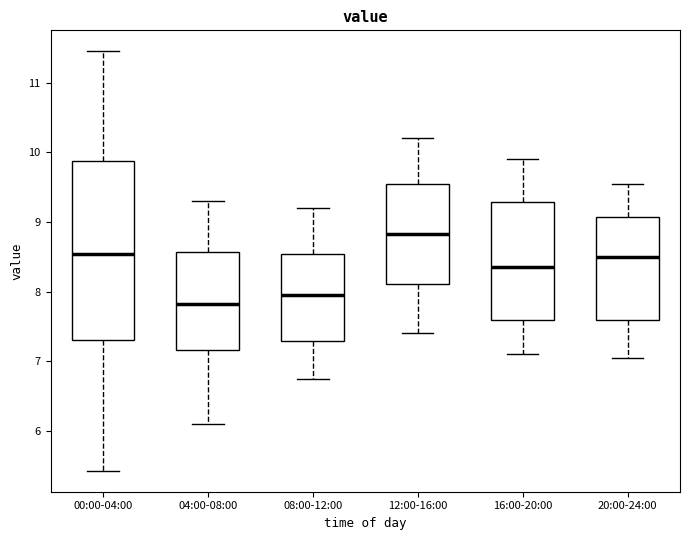

Reading left to right, transcribe this box plot: for each box, give where its median line is, the range the box spans, and where its two whiskers end, as read against the y-axis. The values are not printed on the chart, so give them approximately, as read against the axis.

00:00-04:00: median 8.5, box 7.3 to 9.9, whiskers 5.4 to 11.5
04:00-08:00: median 7.8, box 7.2 to 8.6, whiskers 6.1 to 9.3
08:00-12:00: median 8.0, box 7.3 to 8.5, whiskers 6.8 to 9.2
12:00-16:00: median 8.8, box 8.1 to 9.6, whiskers 7.4 to 10.2
16:00-20:00: median 8.4, box 7.6 to 9.3, whiskers 7.1 to 9.9
20:00-24:00: median 8.5, box 7.6 to 9.1, whiskers 7.1 to 9.6